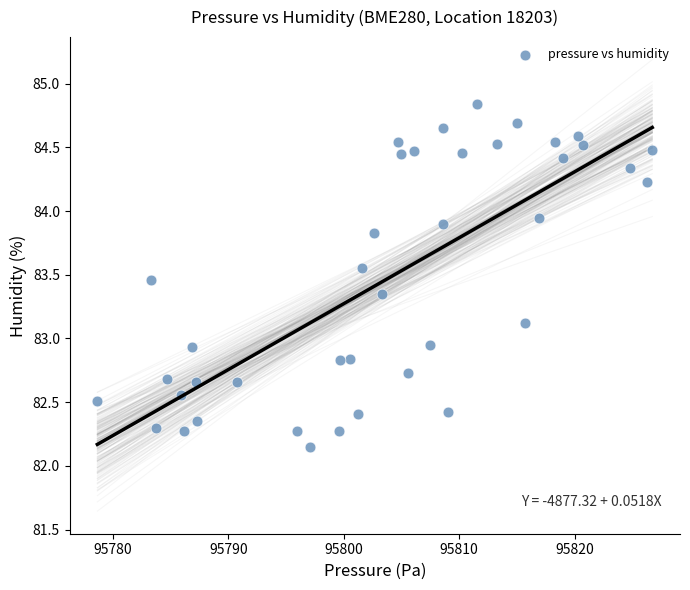

What is the range of X values (max minus min)?

48.1